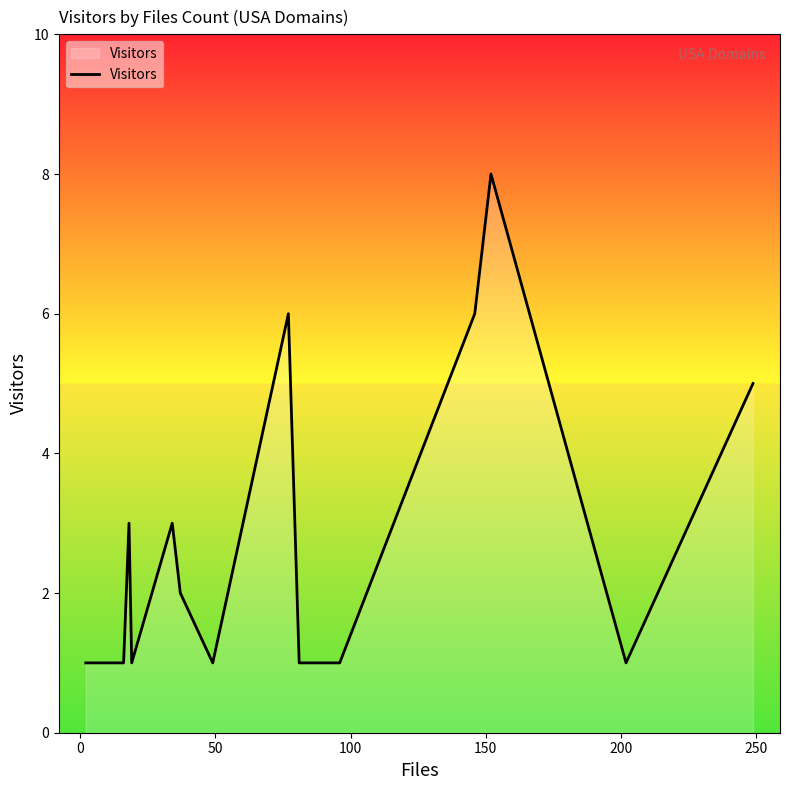

What is the difference between the maximum and minimum values?

7